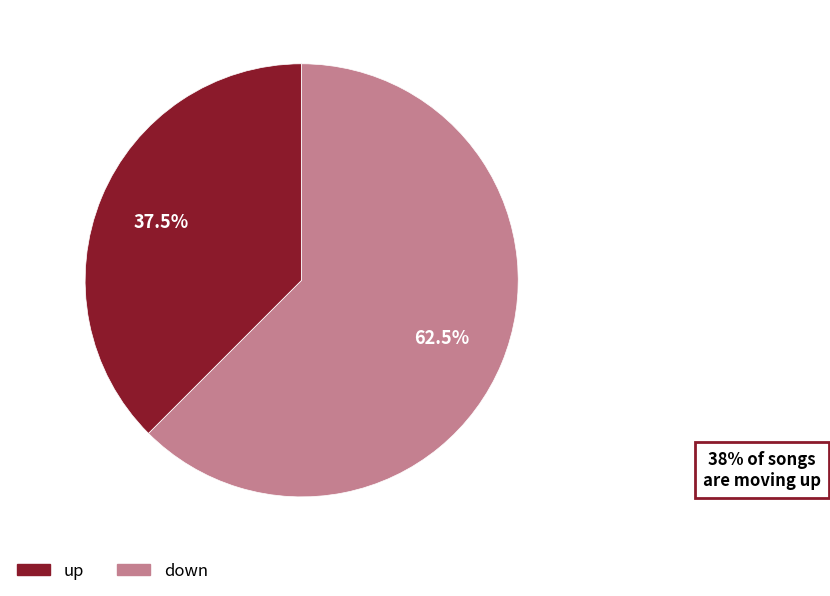

Rank the categories by value from highest to lowest.

down, up